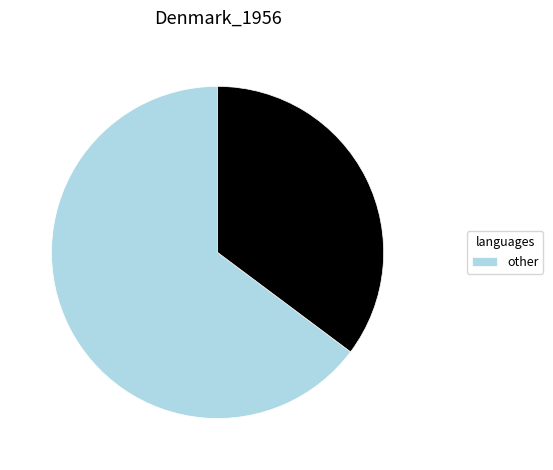

Does any single category account for the majority?

Yes